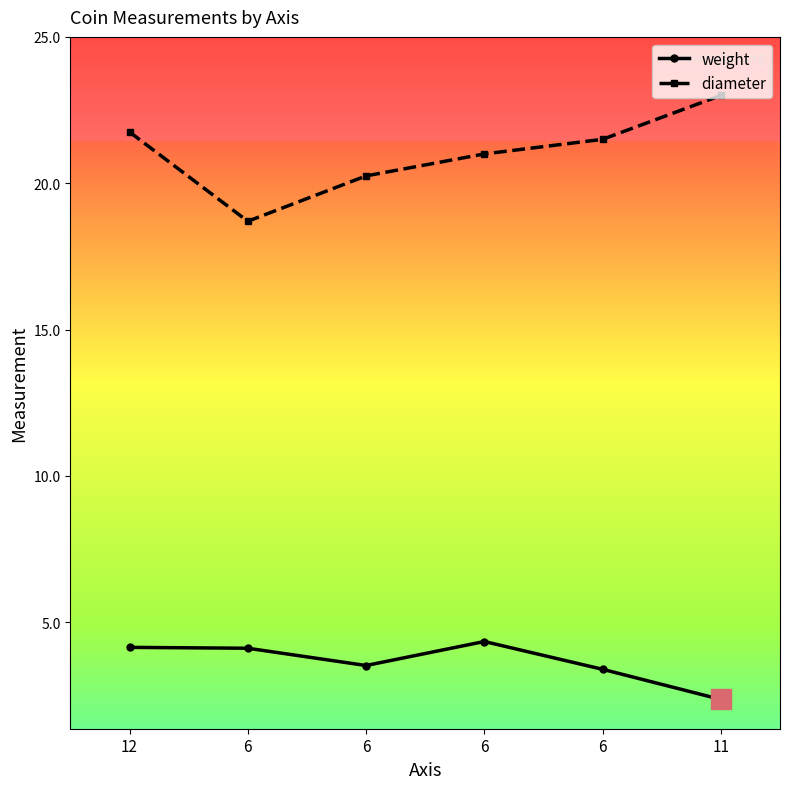

Does the chart have visible grid lines?

No